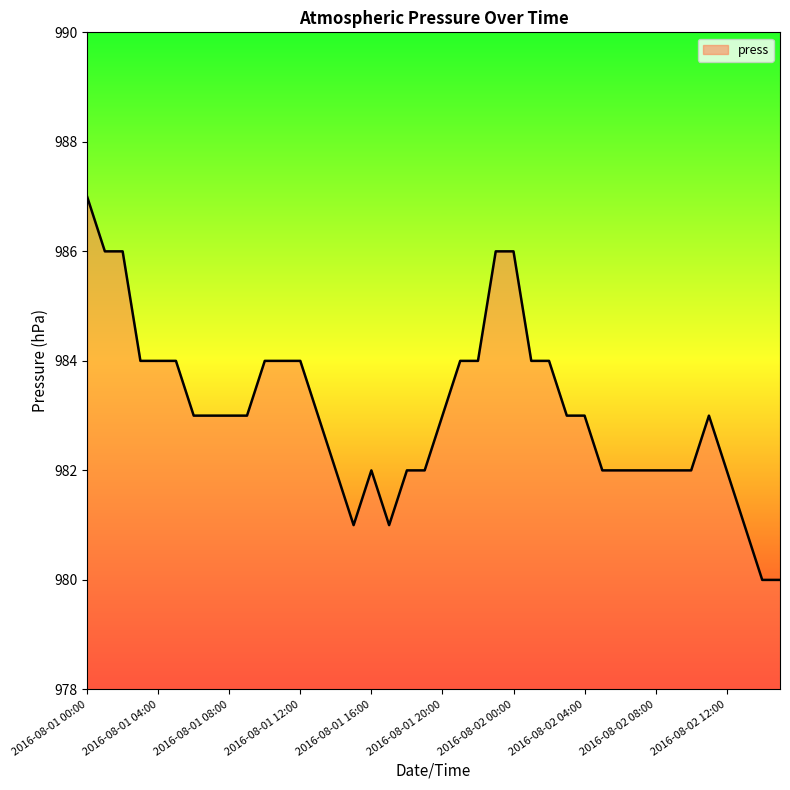

What is the smallest value displayed?

980